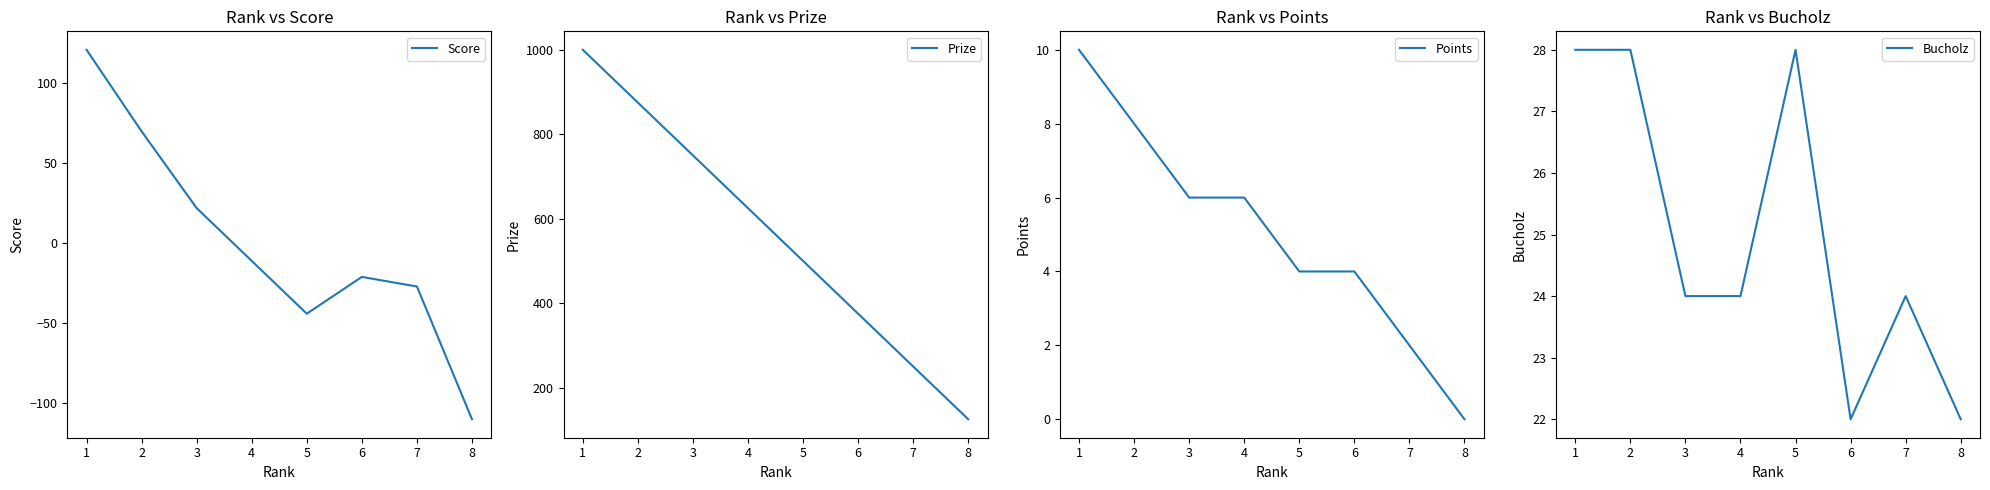

Which series has the widest spread of values?

Prize